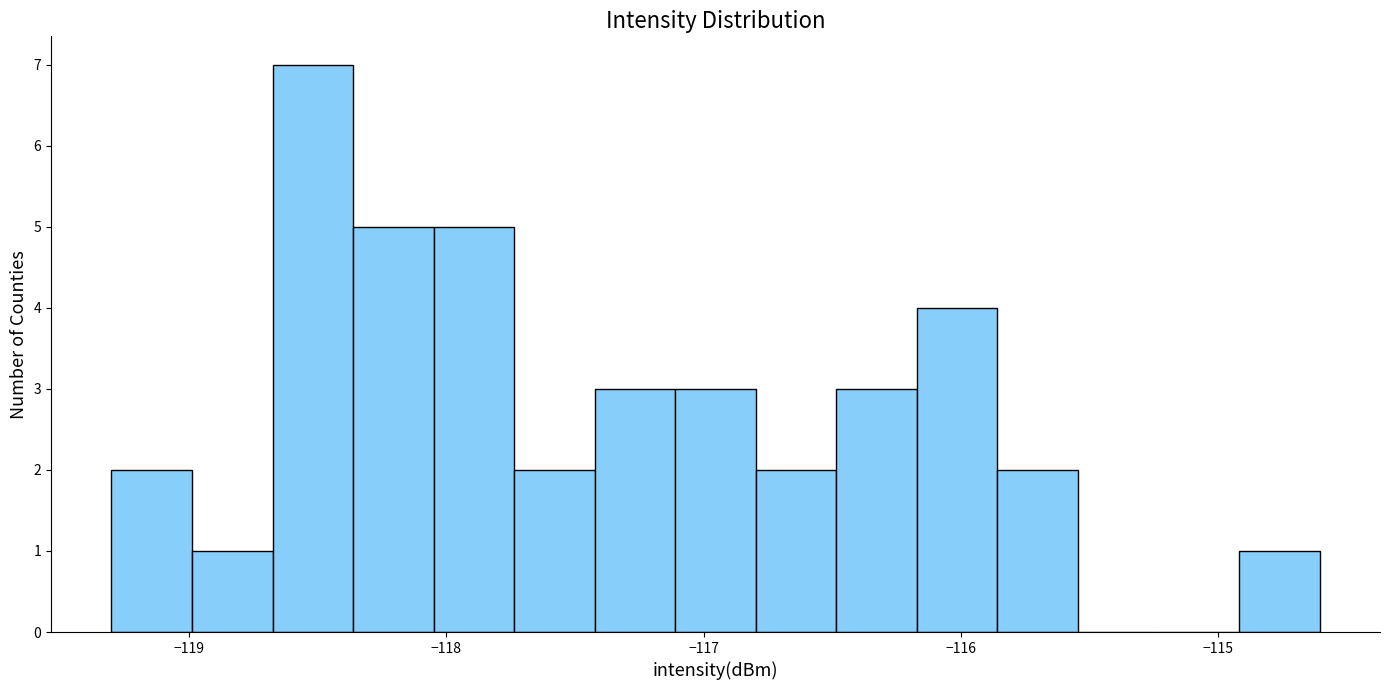

Around what value on the x-axis is the tallest bar? Give the approximate position of its centre, as read against the axis.

-118.5